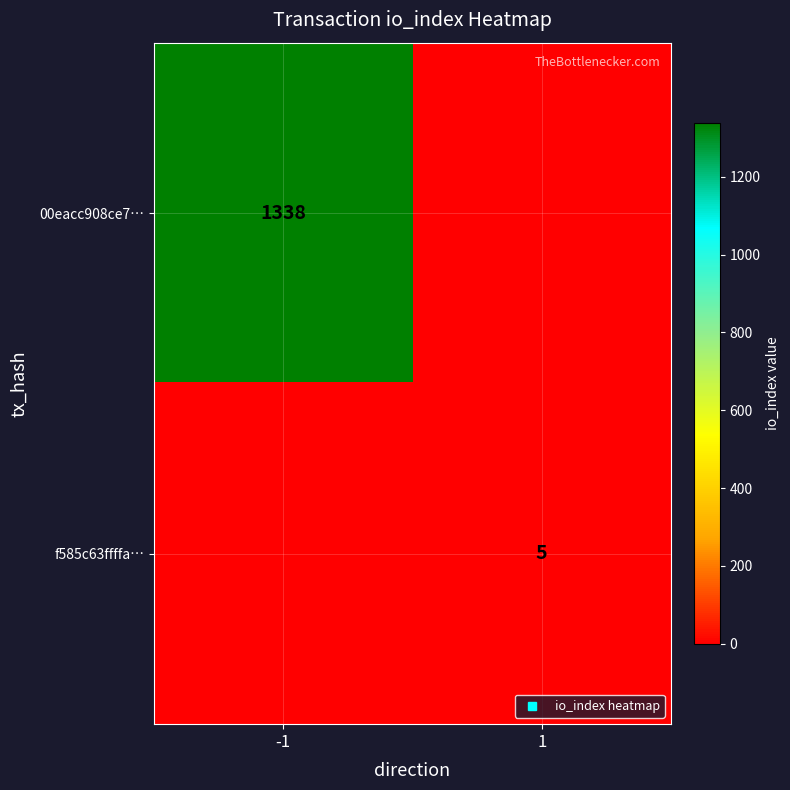

Which series changed the most between -1 and 1?

00eacc908ce7…